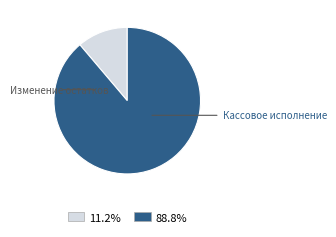

Does any single category account for the majority?

Yes